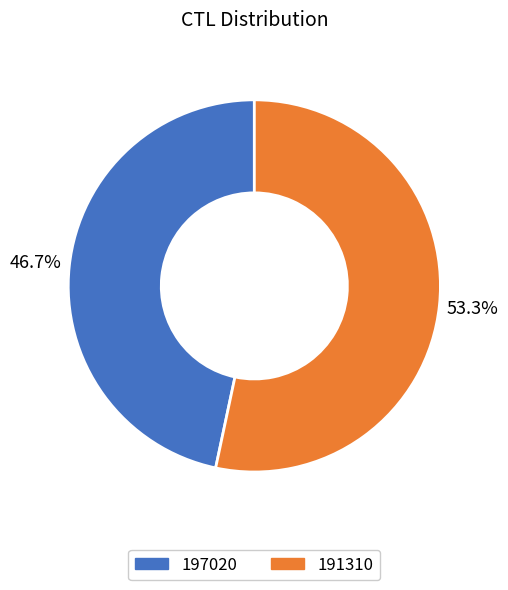

What portion of the pie excludes 191310?

46.7%